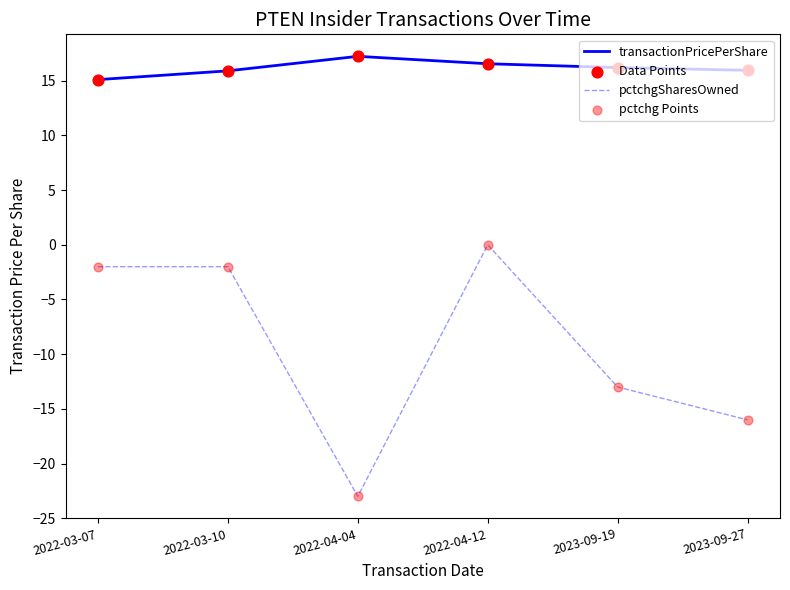

Which series has the largest total across all categories?

transactionPricePerShare